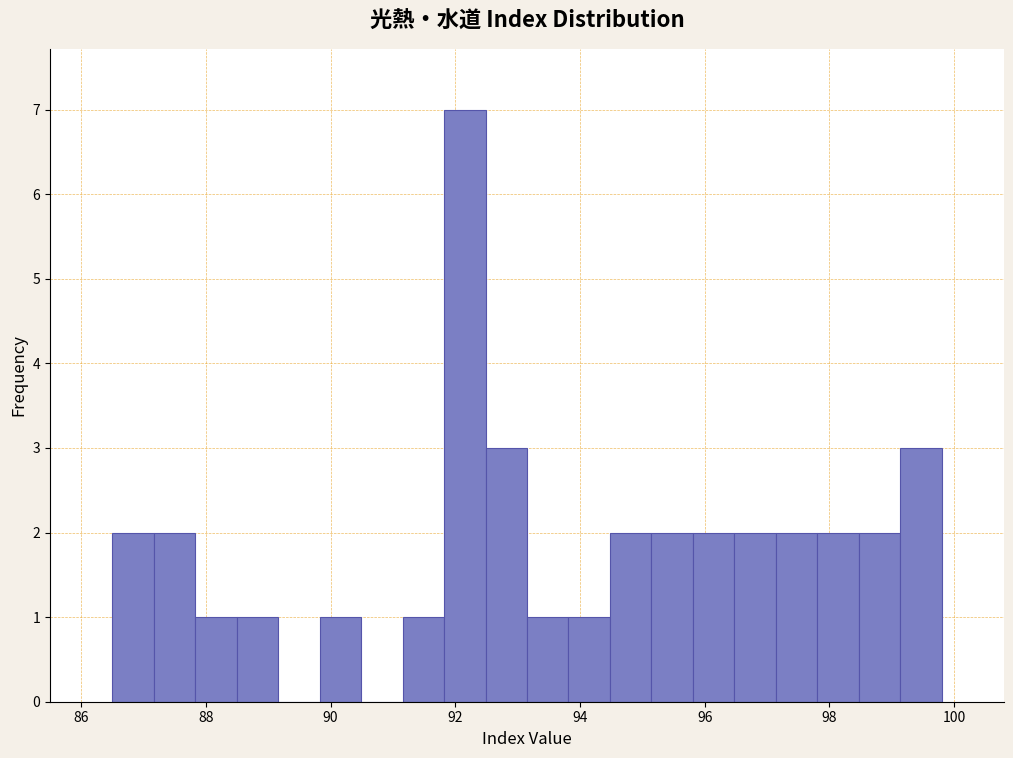

Around what value on the x-axis is the tallest bar? Give the approximate position of its centre, as read against the axis.

92.2